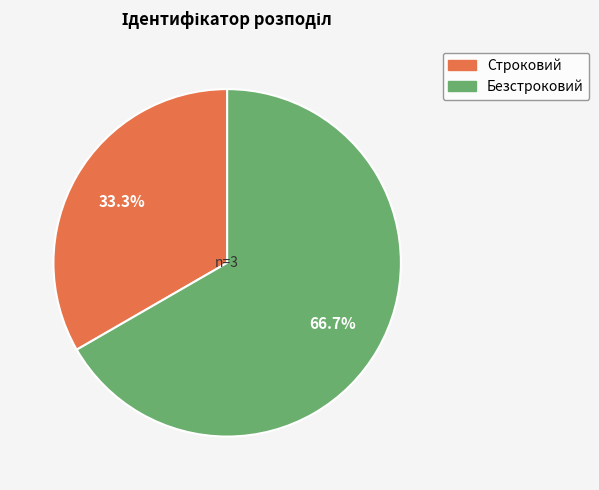

To the nearest percent, what portion does Безстроковий represent?

67%